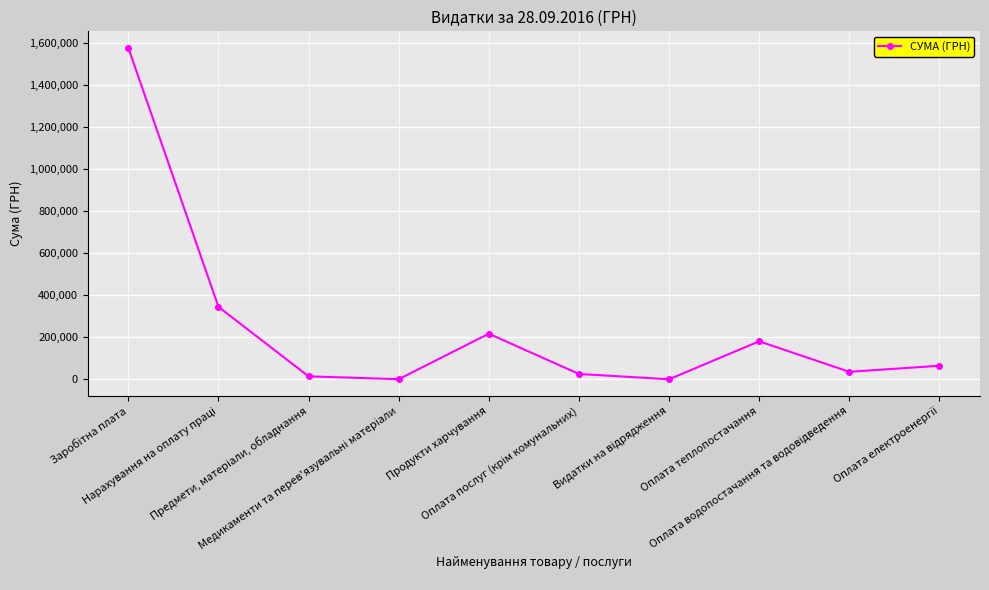

What is the greatest value displayed?

1578619.0